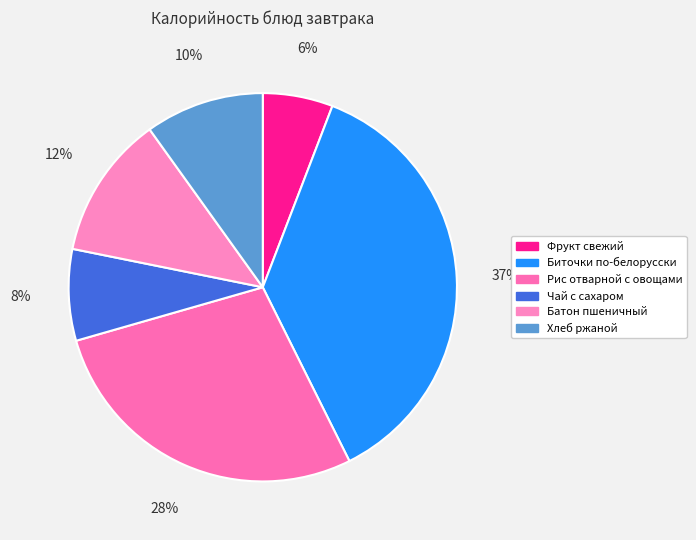

To the nearest percent, what is the difference between the Батон пшеничный and Биточки по-белорусски slice percentages?

25%